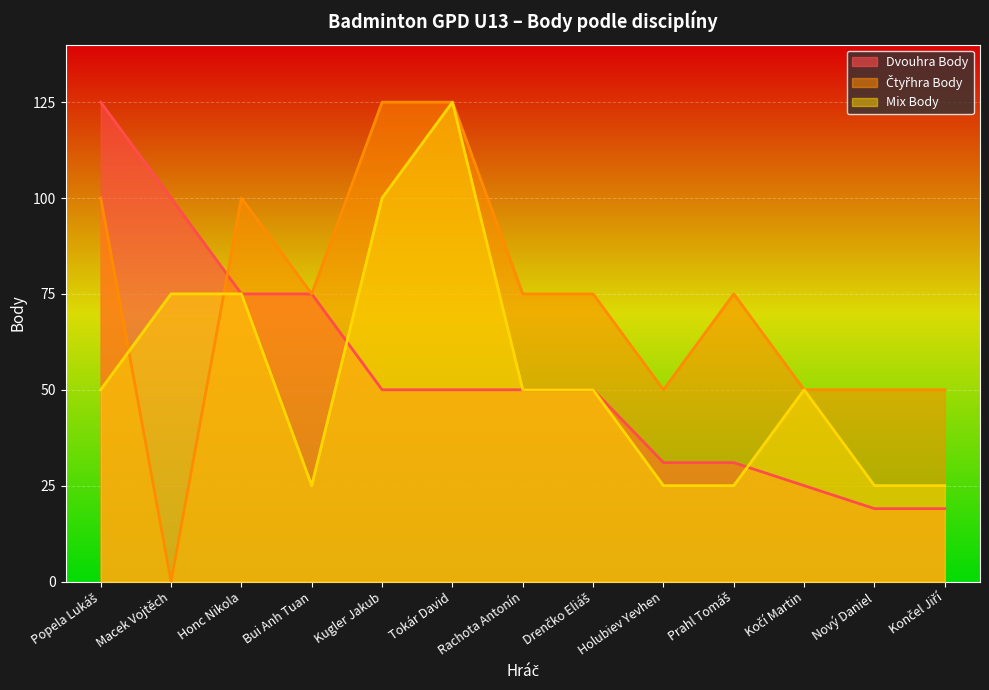

What position from the right is Nový Daniel?

2